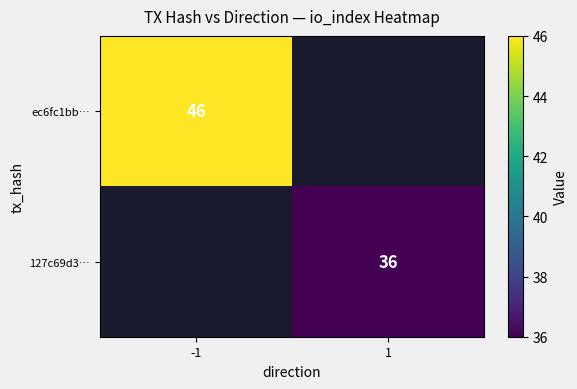

True or false: ec6fc1bb… has a value of 63 at -1.

False